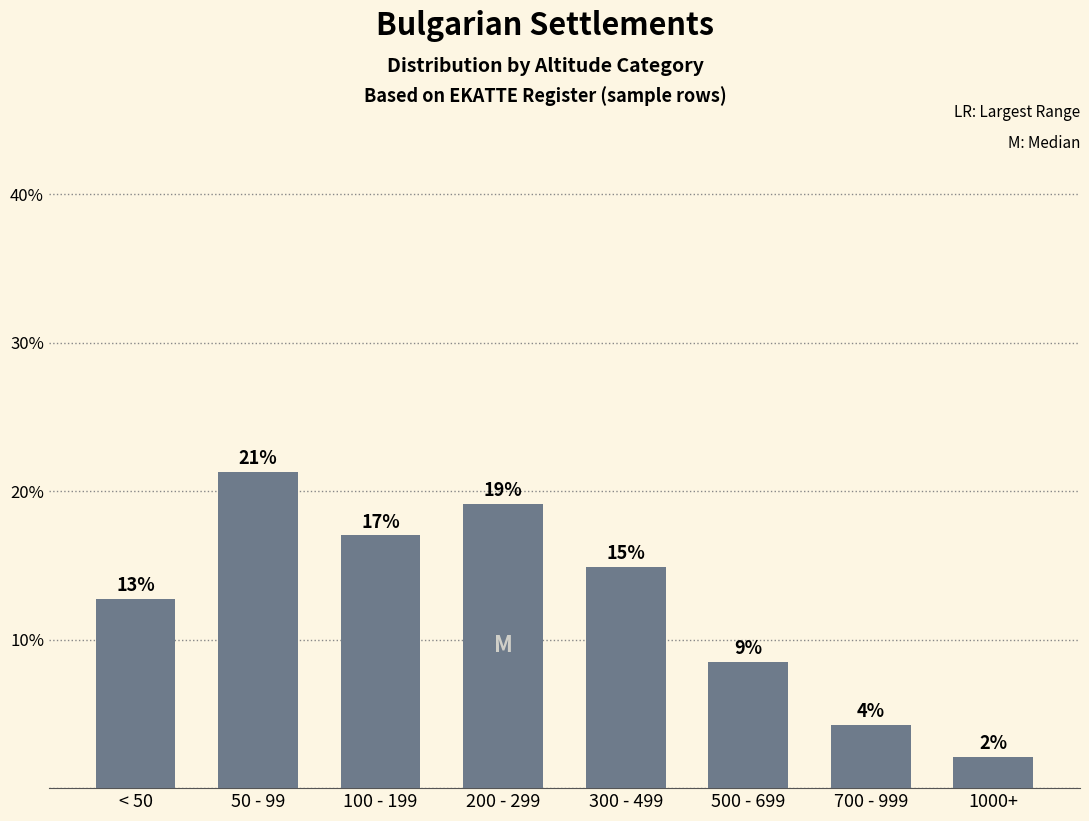

What is the difference between the values at 1000+ and < 50?

10.6